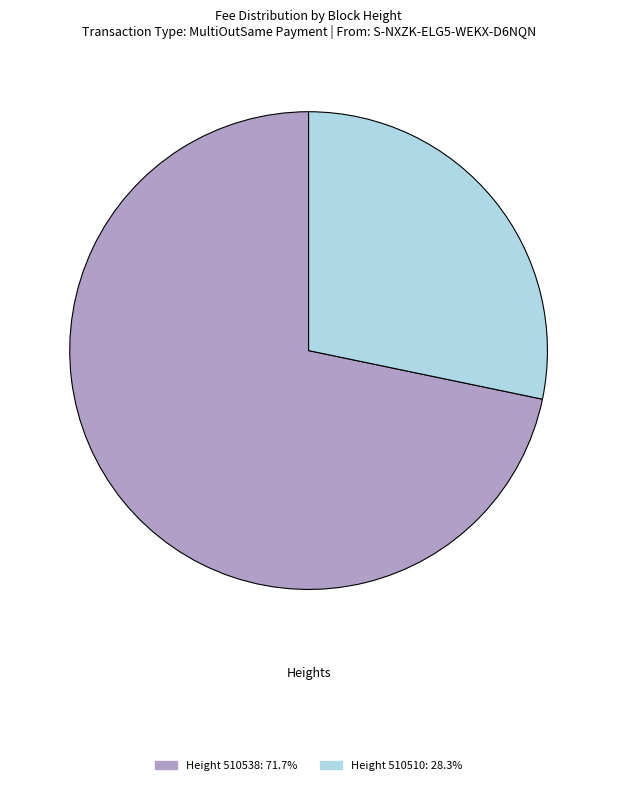

Combined, do Height 510510: 28.3% and Height 510538: 71.7% account for over 50%?

Yes